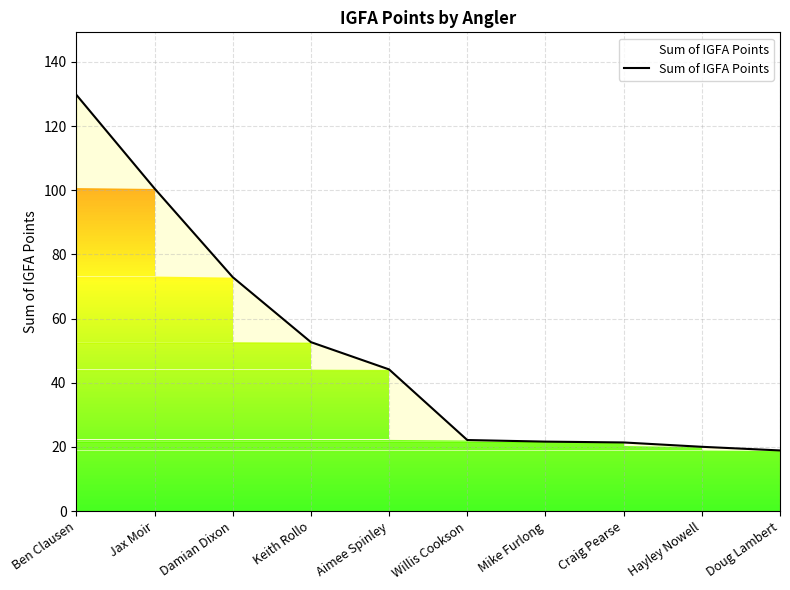

What is the approximate value at Ben Clausen?

129.7